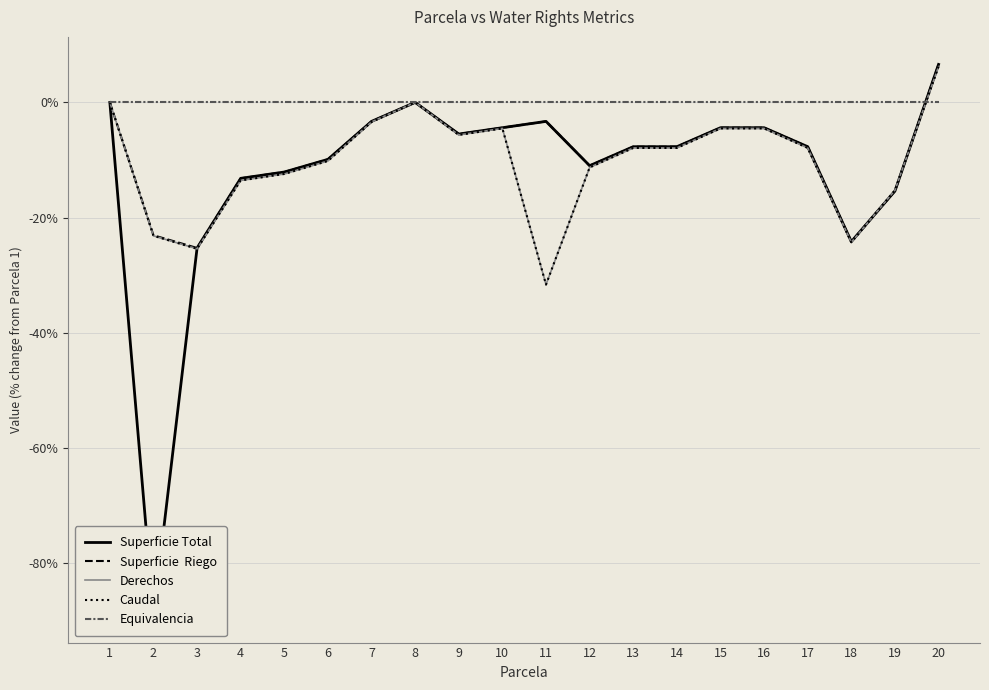

What is the greatest value displayed?

6.6